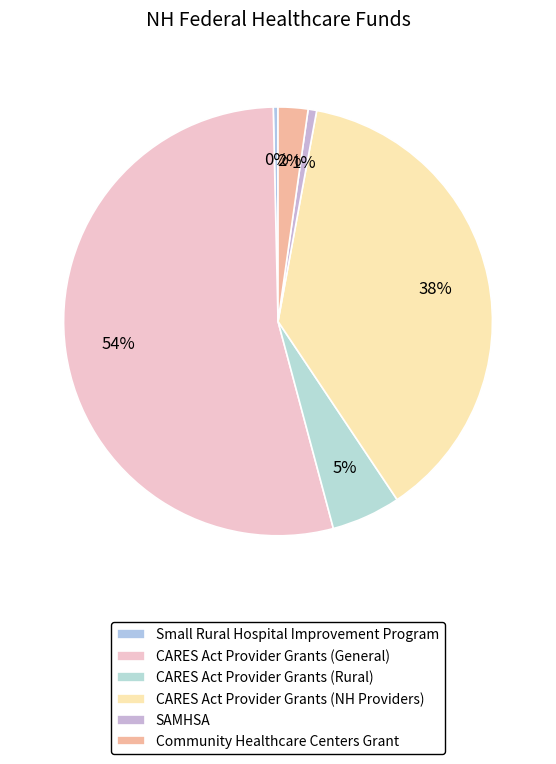

Do CARES Act Provider Grants (NH Providers) and Small Rural Hospital Improvement Program together represent more than half of the pie?

No